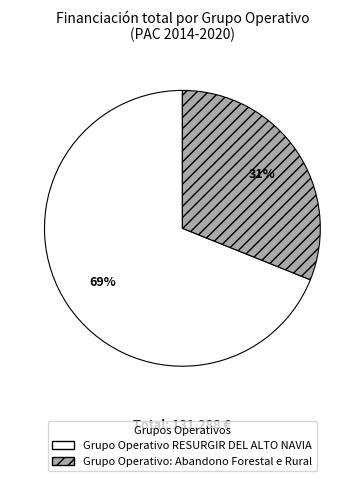

Is the sum of Grupo Operativo RESURGIR DEL ALTO NAVIA and Grupo Operativo: Abandono Forestal e Rural greater than half?

Yes